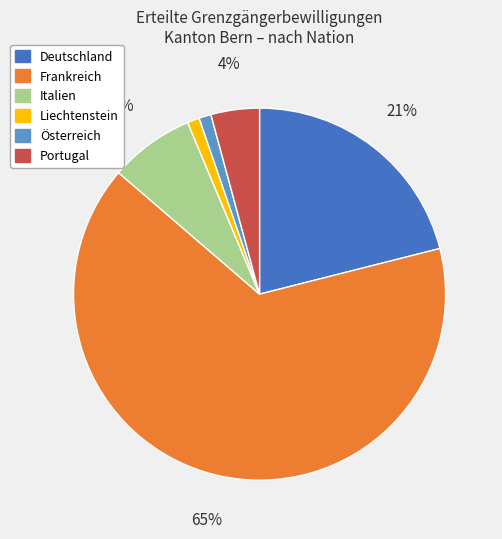

Which has a higher value, Frankreich or Italien?

Frankreich